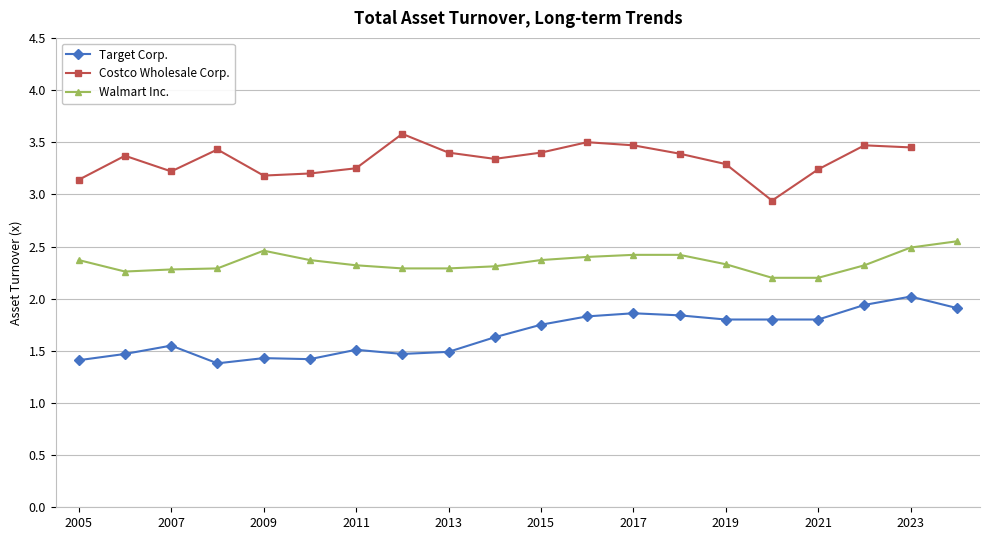

Read the Target Corp. value at 2017.

1.9